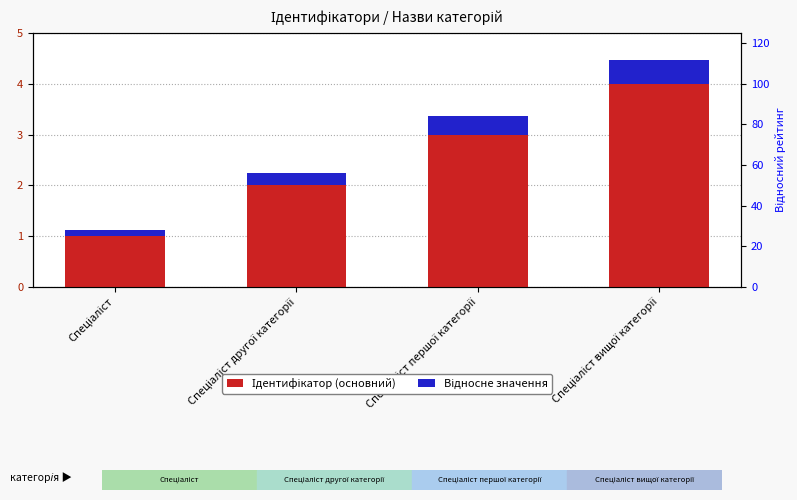

What are all the series names shown in the legend?

Ідентифікатор (основний), Відносне значення